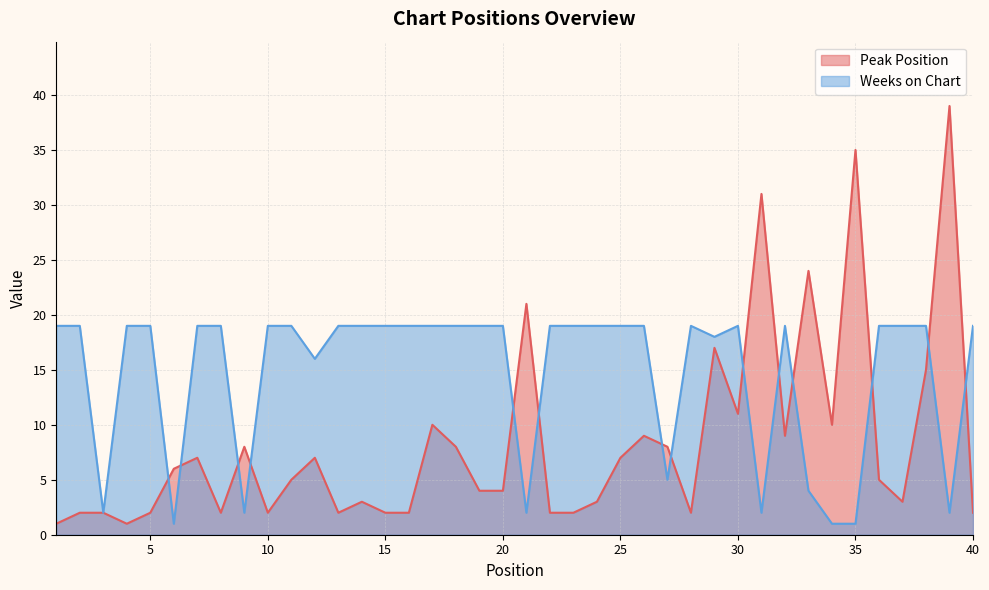

What is the value of the Weeks on Chart point at the 21st from the left?

2